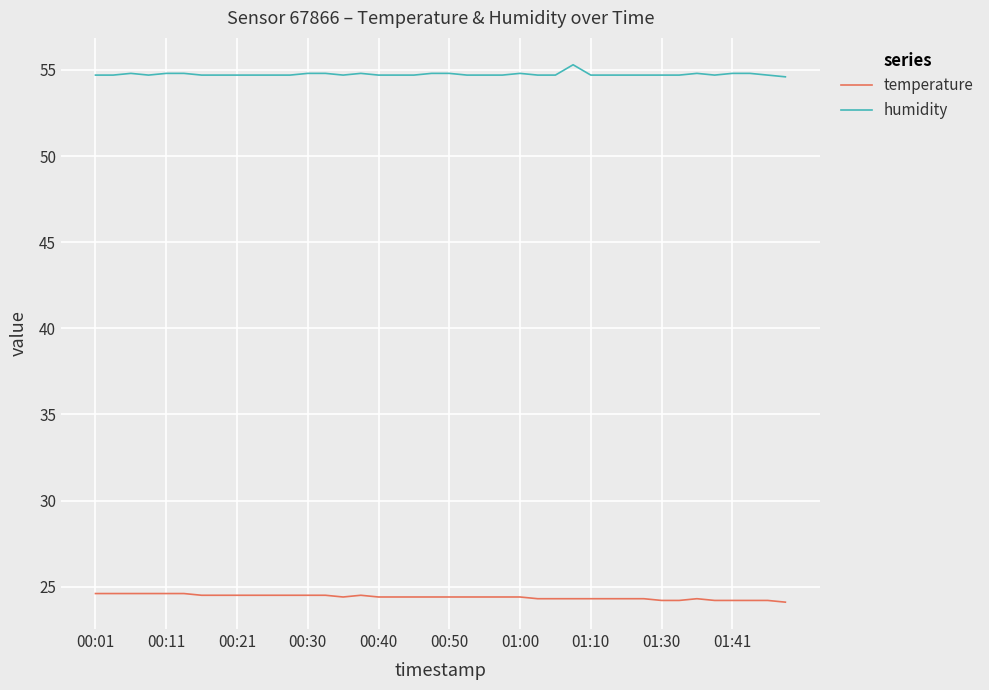

Rank the series by their average value, from highest to lowest.

humidity, temperature